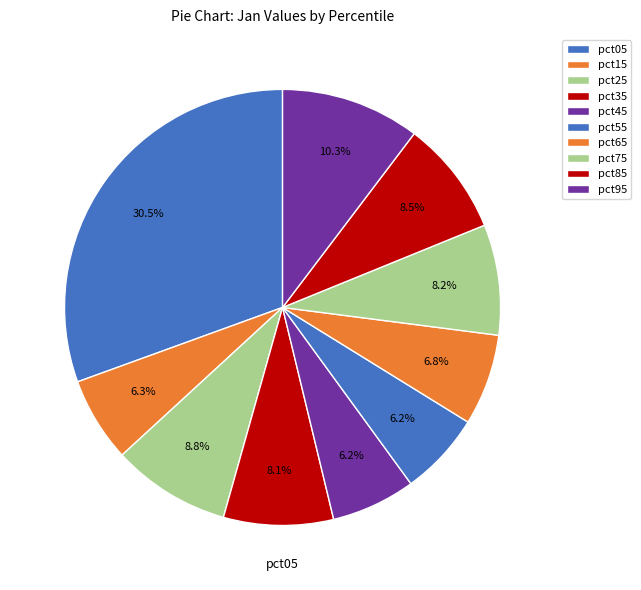

How many slices are in this pie chart?

10